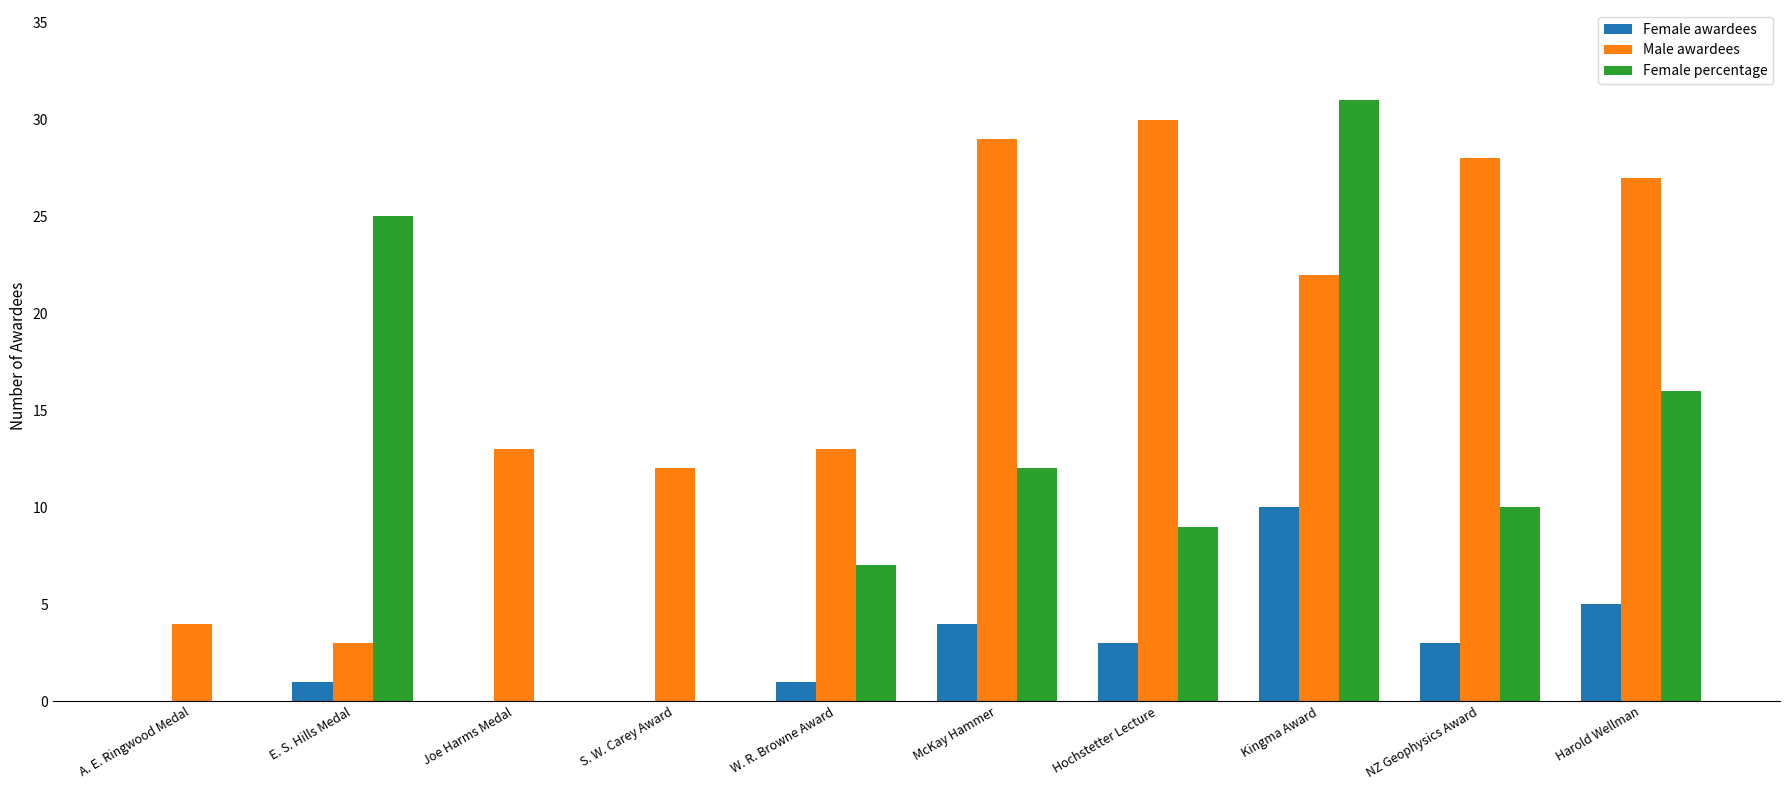

What is the total value across all series at McKay Hammer?

45